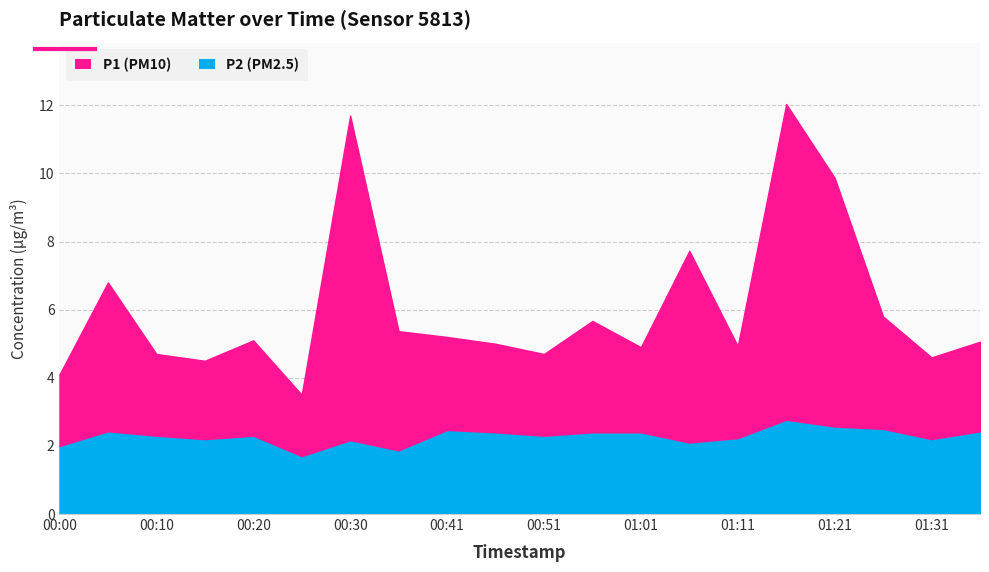

True or false: P1 and P2 cross at least once.

False